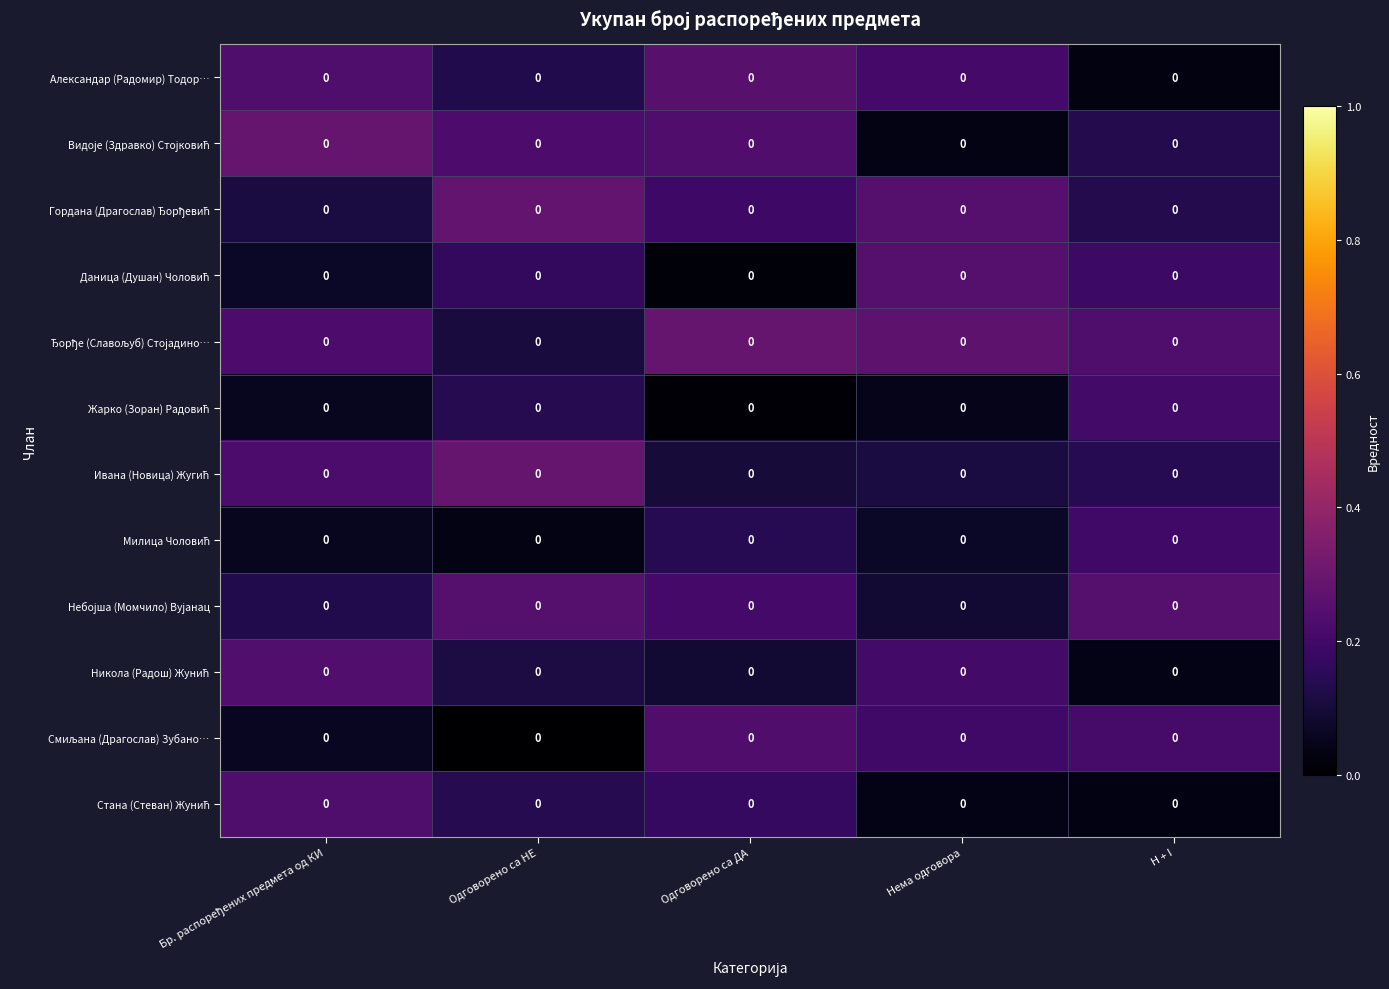

The Даница (Душан) Чоловић series shows 0.1 at H + I. True or false?

False